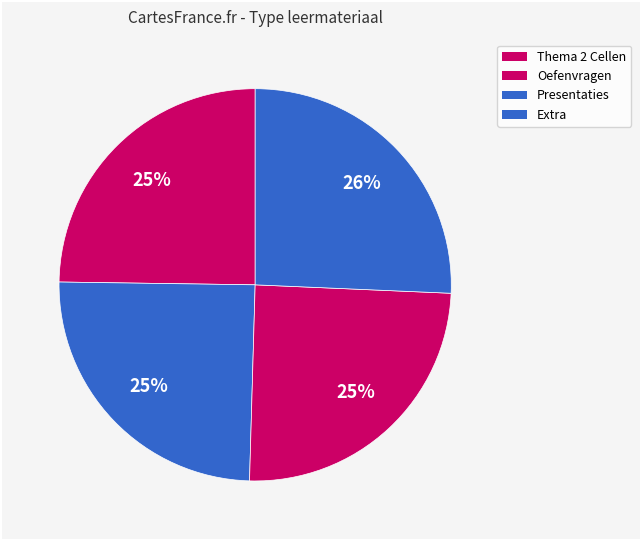

How many segments does this pie chart have?

4